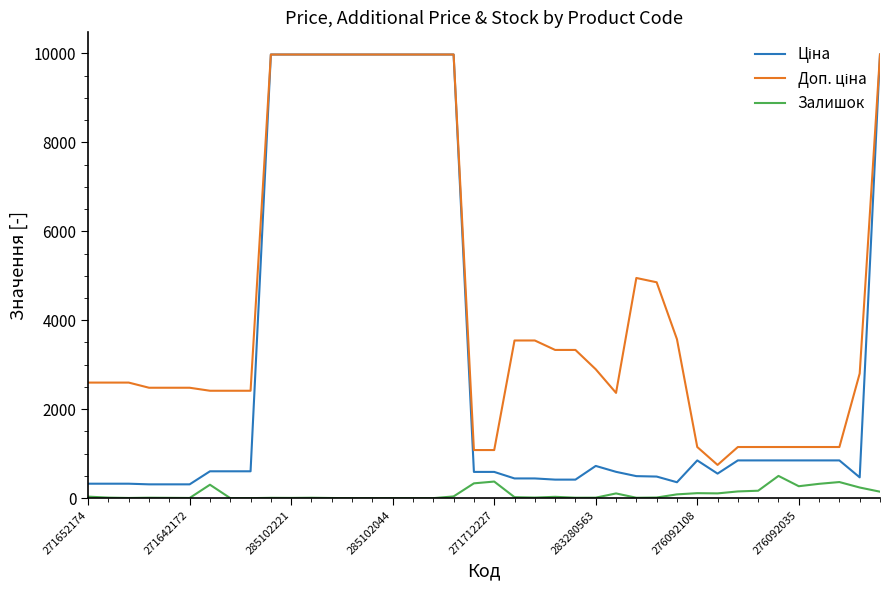

What is the greatest value displayed?

9975.0